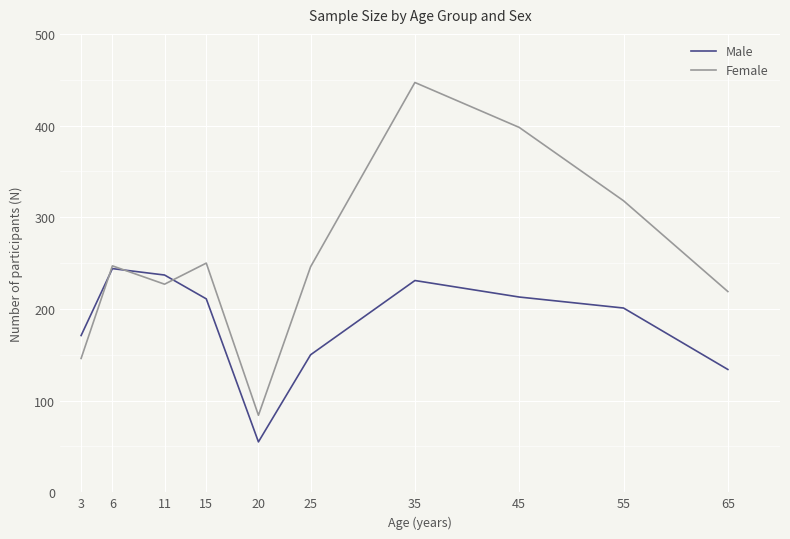

What is the average value of the Male series?

185